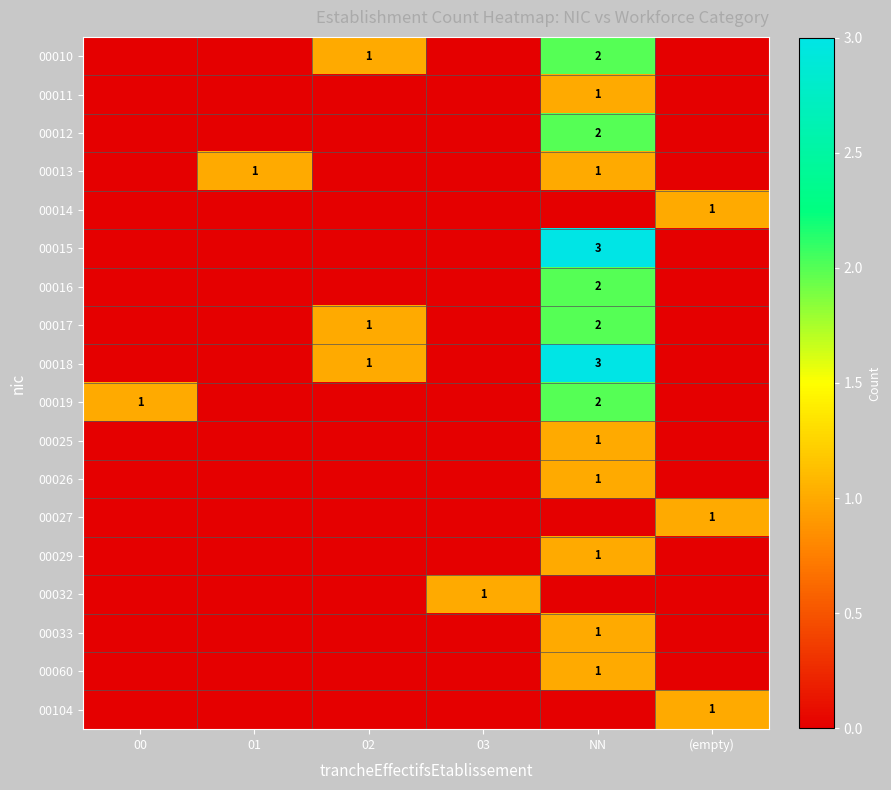

Is it true that 00027 equals 1 at (empty)?

True